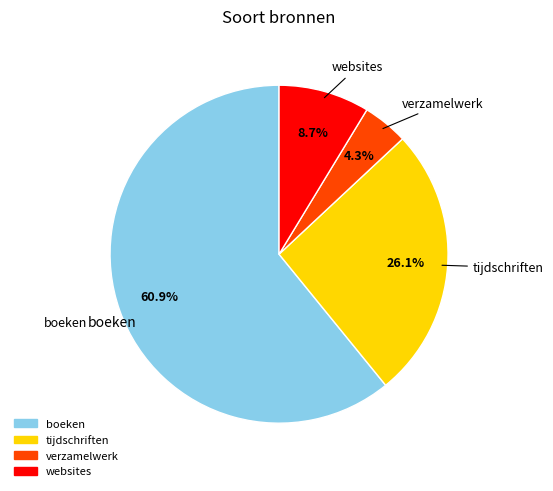

What percentage do verzamelwerk and boeken together represent?

65.2%